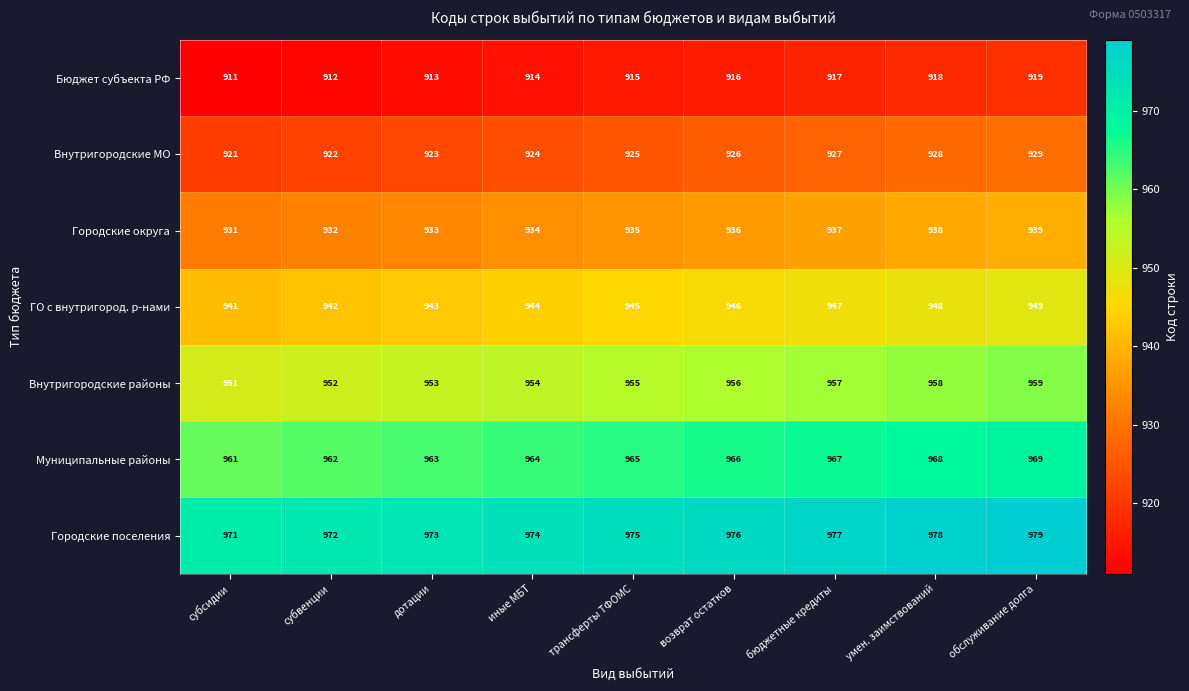

True or false: Внутригородские районы has a value of 957 at бюджетные кредиты.

True